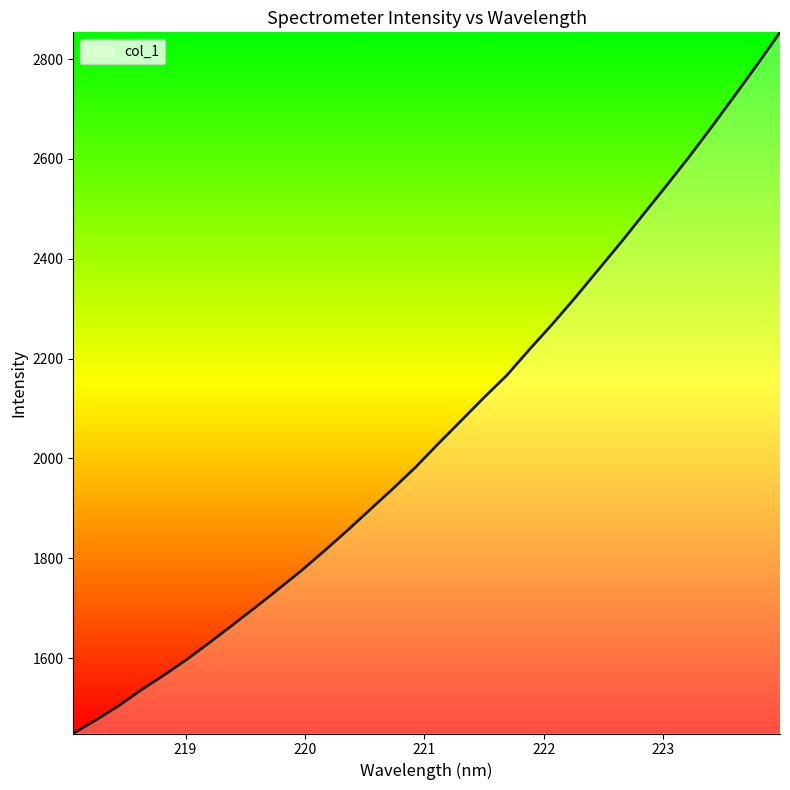

What is the maximum value shown in the chart?

2853.4